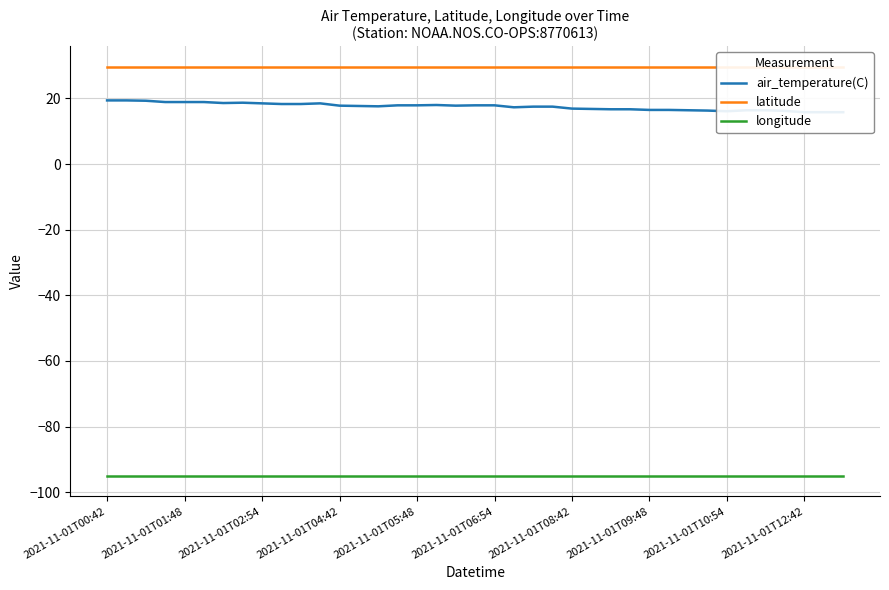

What is the value of the air_temperature(C) point at the 18th from the left?

18.0